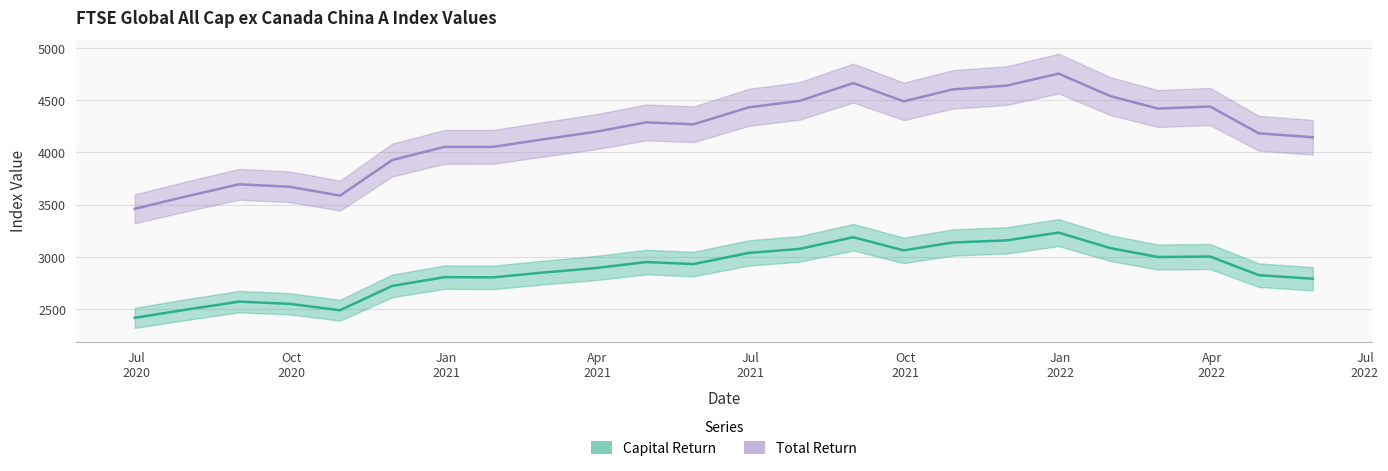

True or false: Capital Return and Total Return intersect in this chart.

False